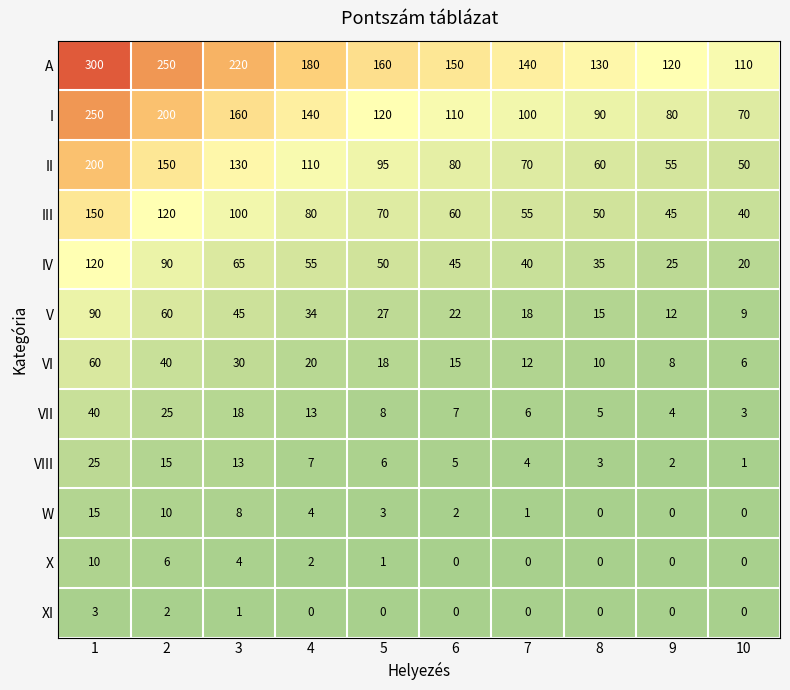

Rank the series by their maximum value, from highest to lowest.

A, I, II, III, IV, V, VI, VII, VIII, W, X, XI